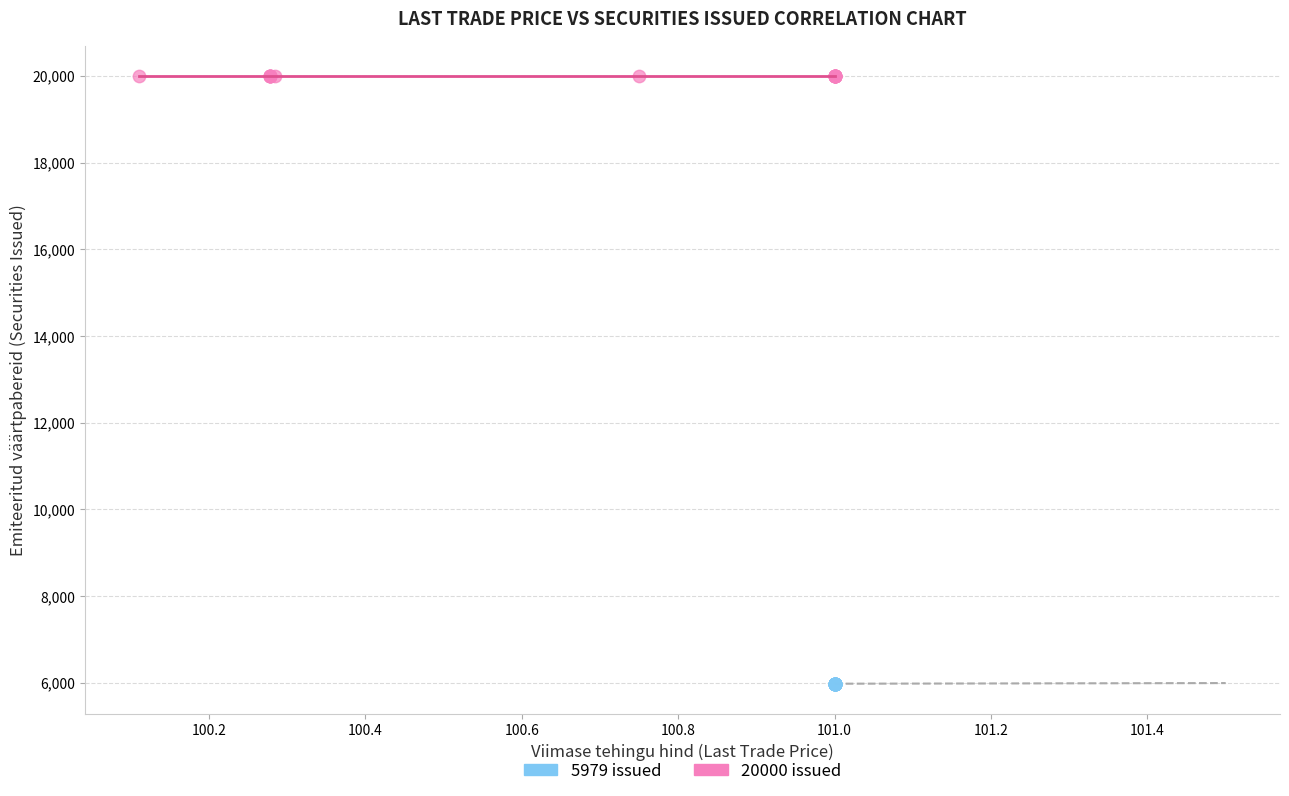

Which series reaches the maximum Y coordinate?

20000 issued